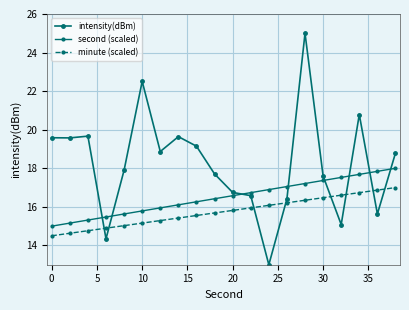

Which series has the largest total across all categories?

intensity(dBm)